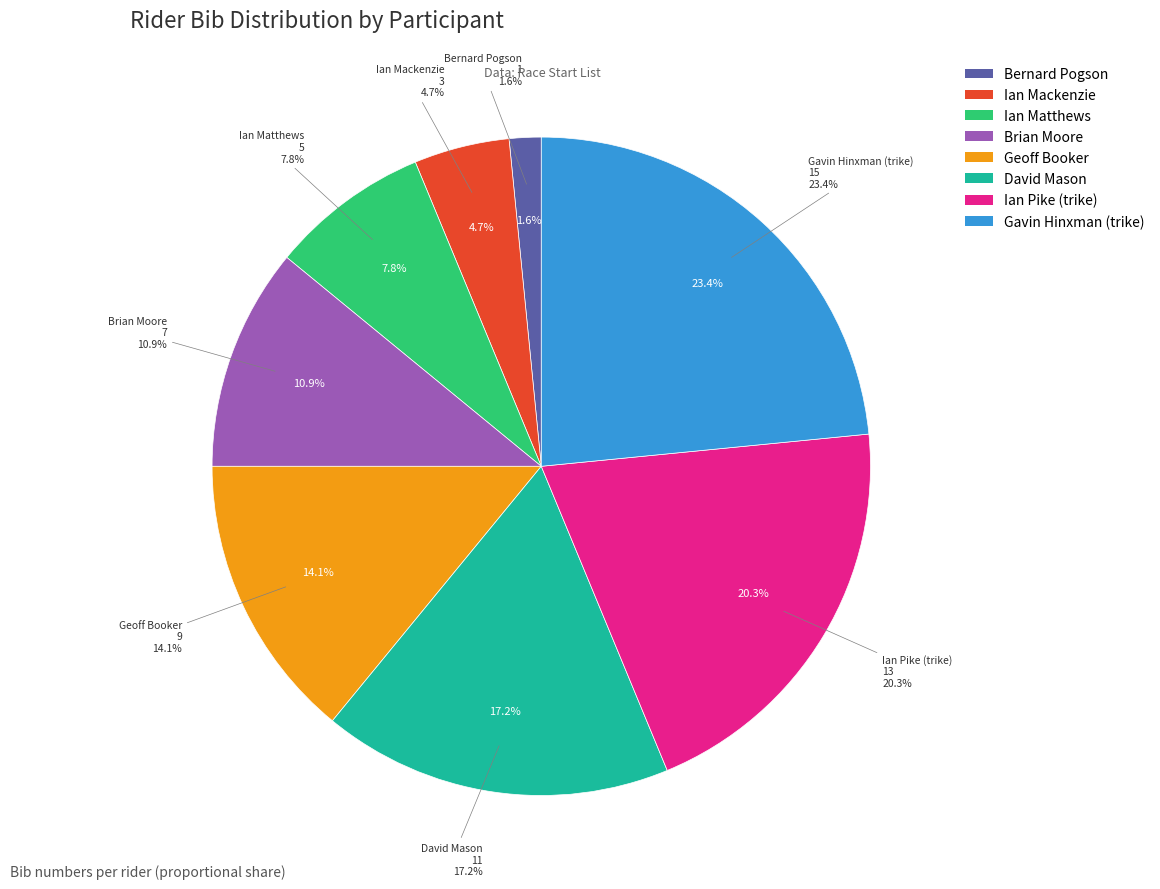

Do Brian Moore and Gavin Hinxman (trike) together represent more than half of the pie?

No